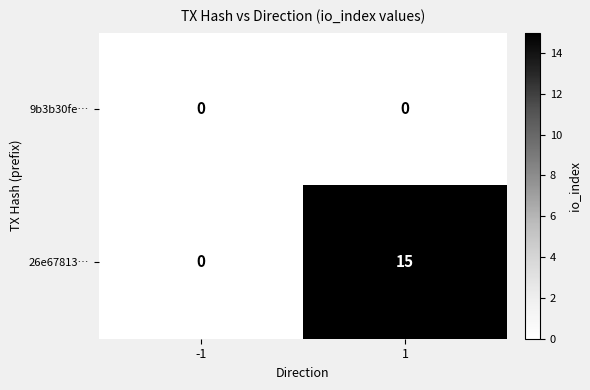

List the series in order of their peak value, lowest first.

9b3b30fe…, 26e67813…